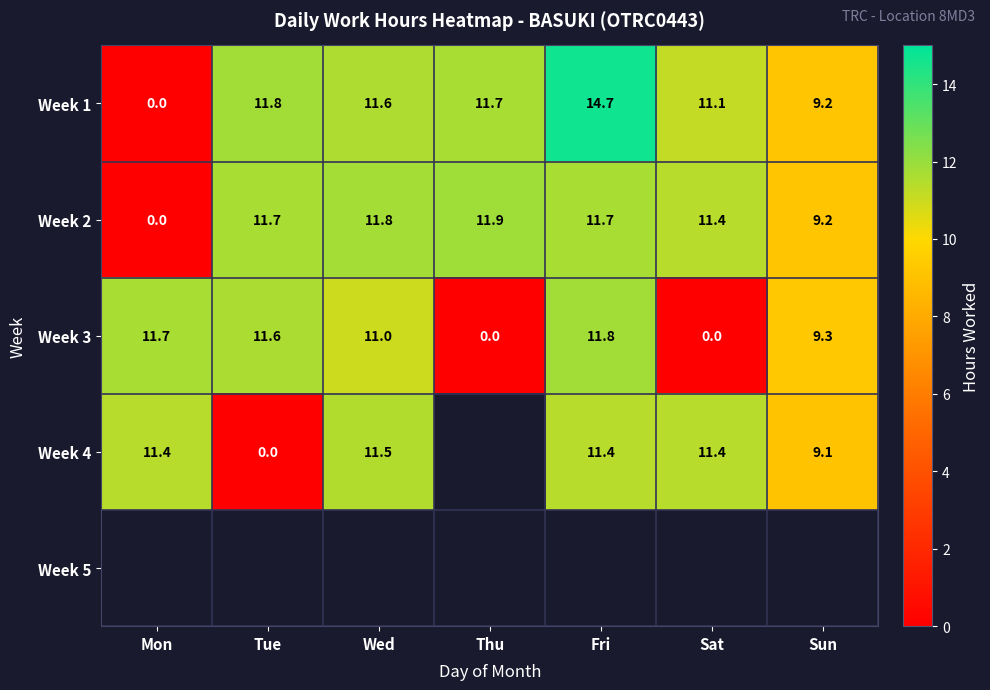

The Week 2 series shows 11.9 at Thu. True or false?

True